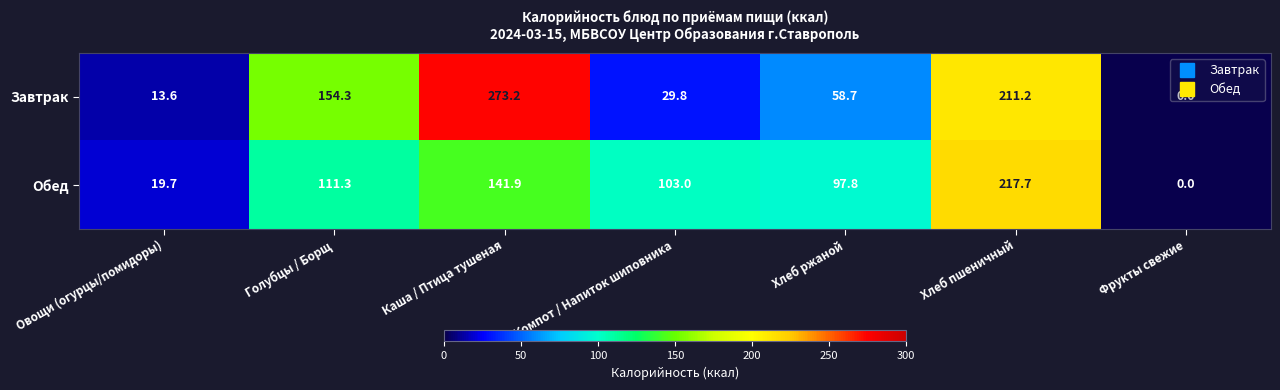

How many distinct data groups are displayed?

2